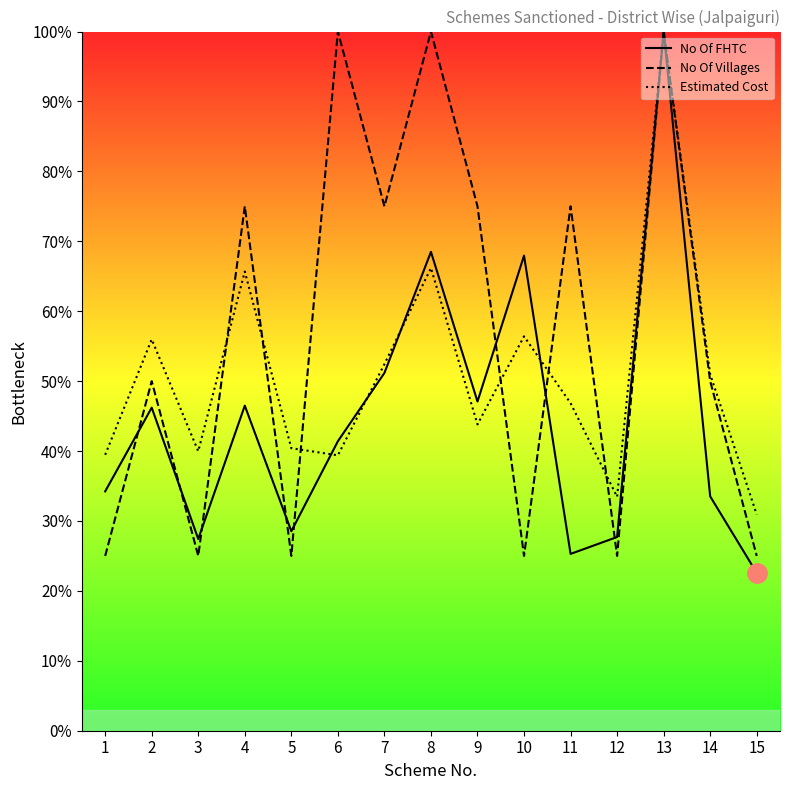

True or false: No Of Villages has a value of 7.4 at 15.

False